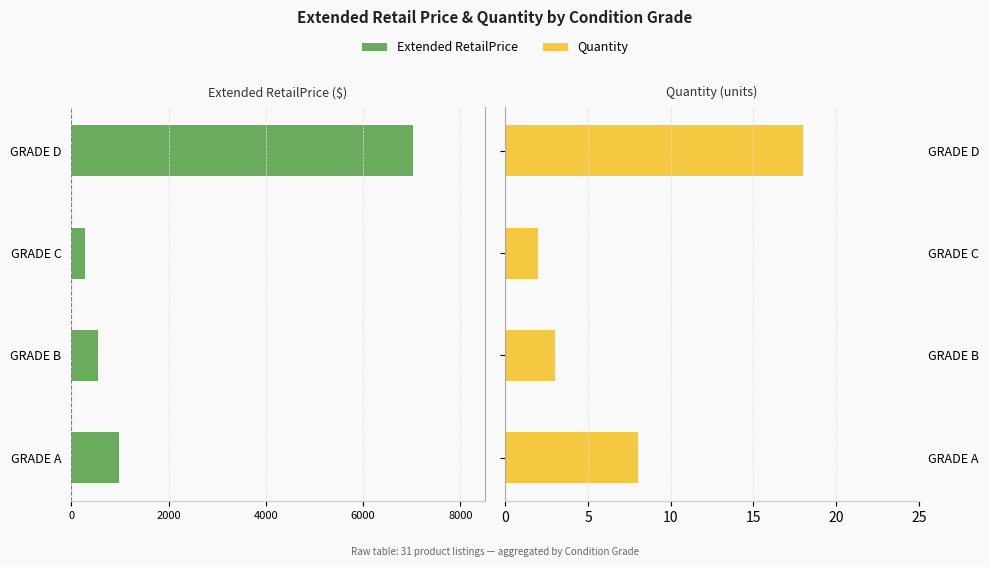

Between GRADE A and GRADE B, which series saw the biggest shift?

Extended RetailPrice